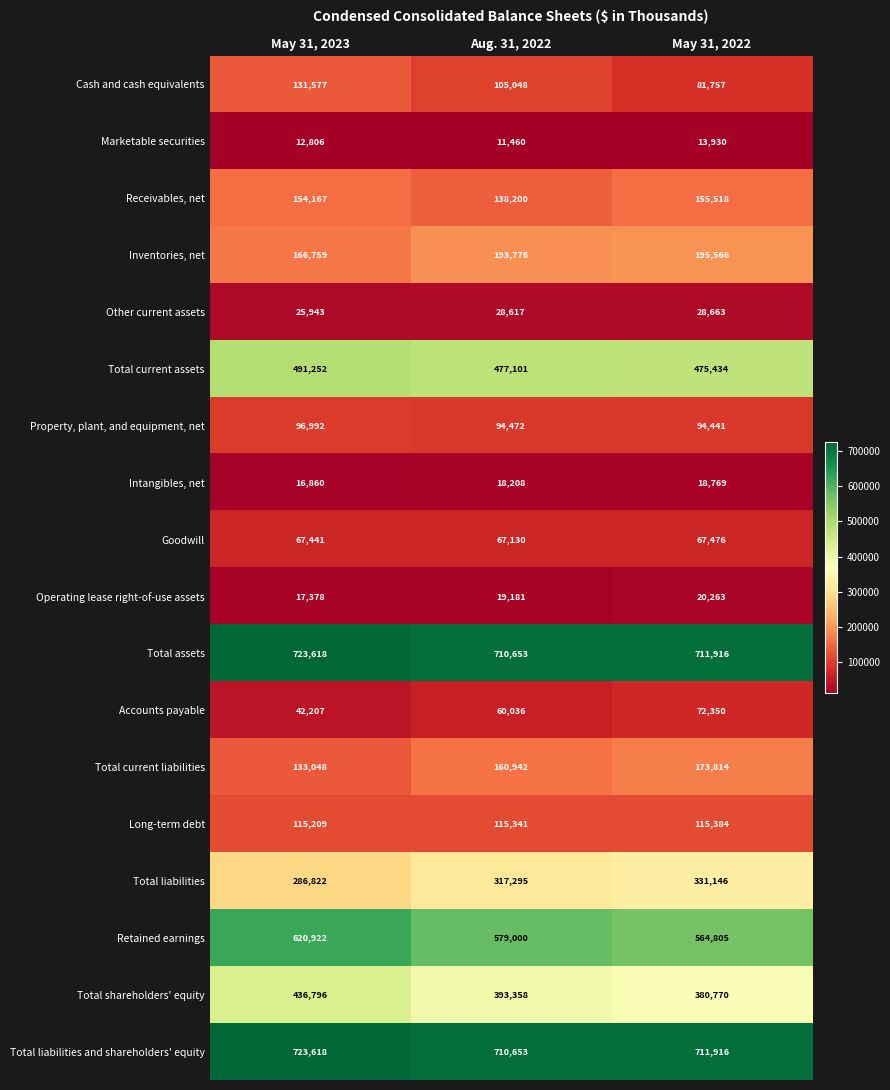

What is the total value across all series at May 31, 2022?

4213918